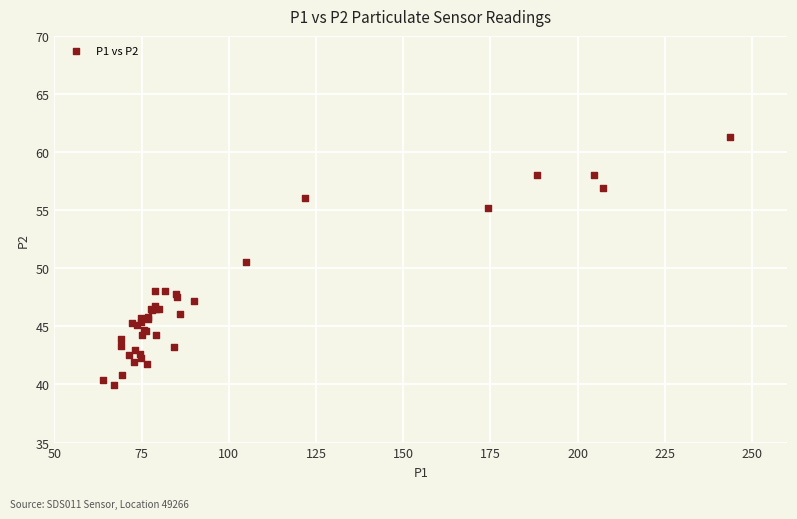

What Y value in the scatter plot is closest to 50?

50.5